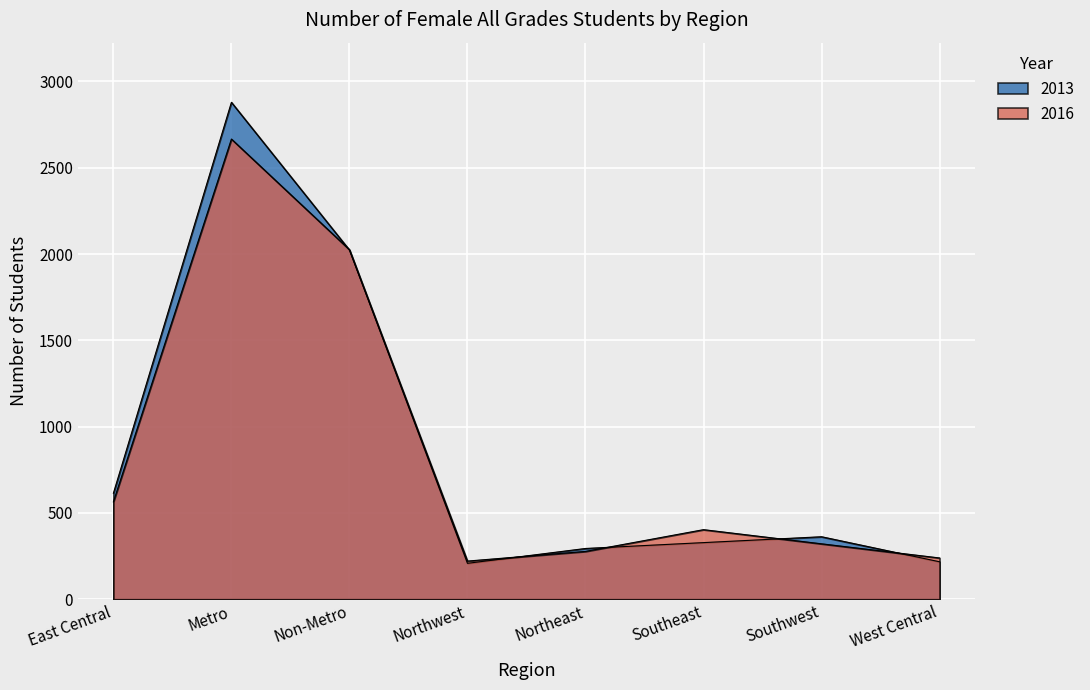

What is the total value across all series at Southeast?

731